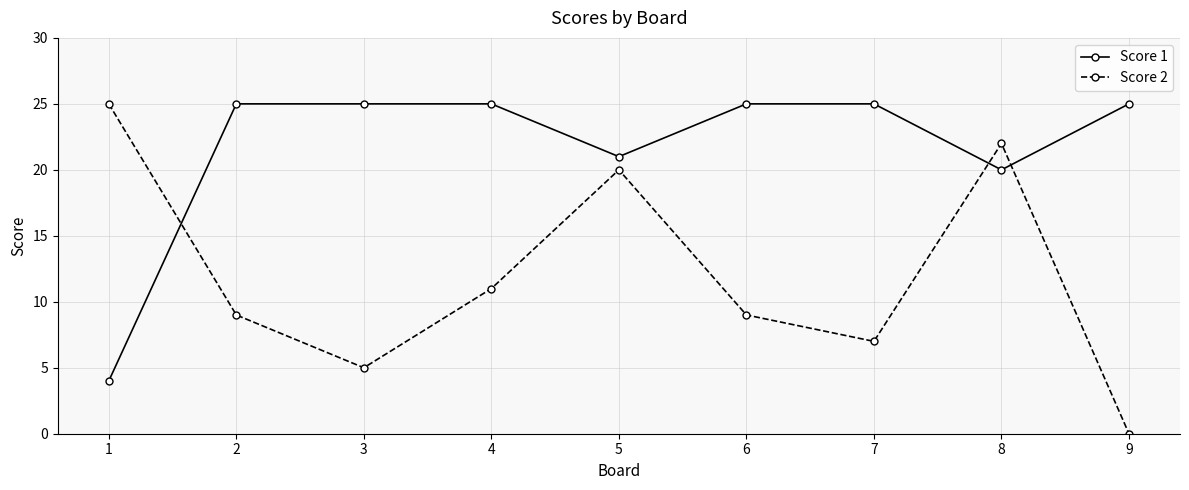

What is the value of the Score 2 point at the 8th from the left?

22